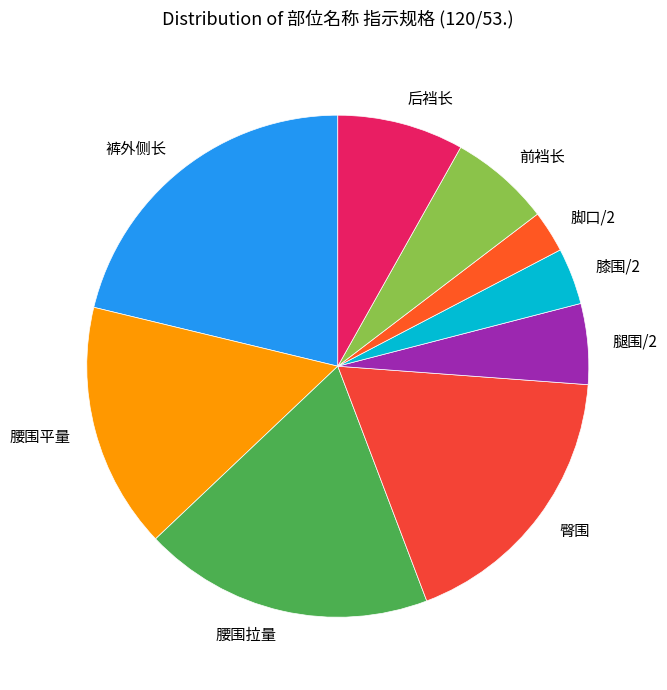

Which slice is the smallest?

脚口/2